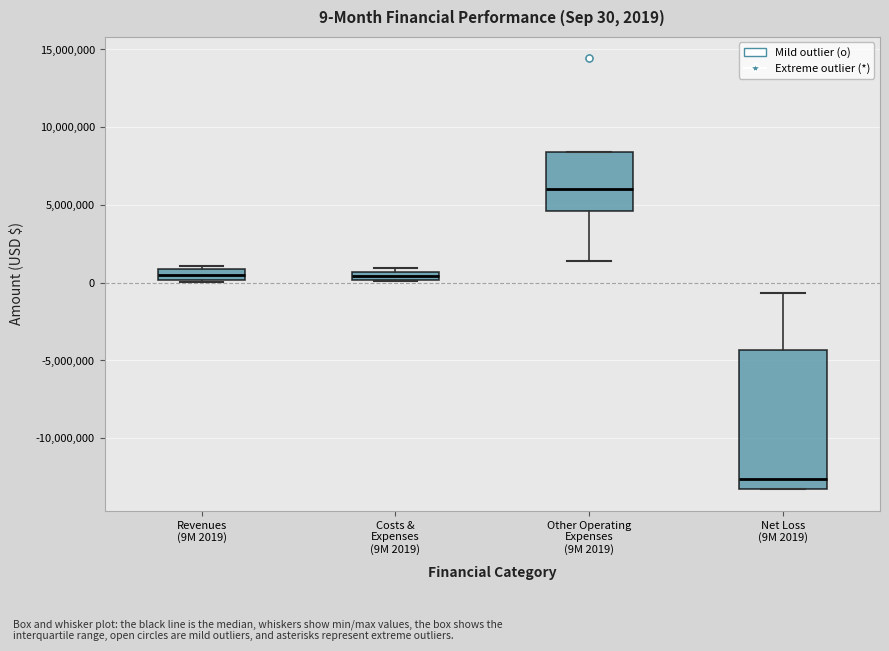

Which box has the highest median line?

Other Operating Expenses (9M 2019)